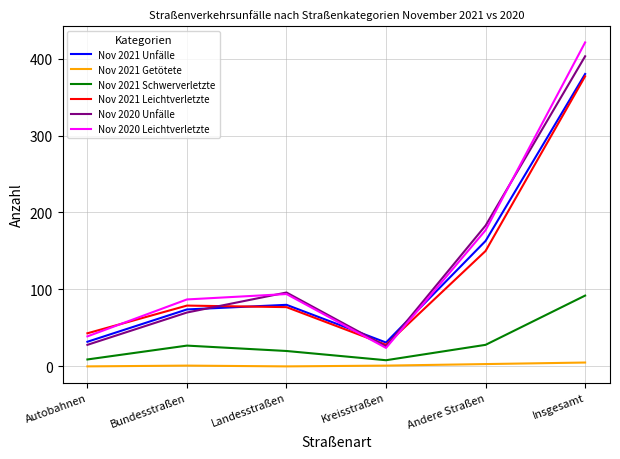

Which series has the widest spread of values?

Nov 2020 Leichtverletzte